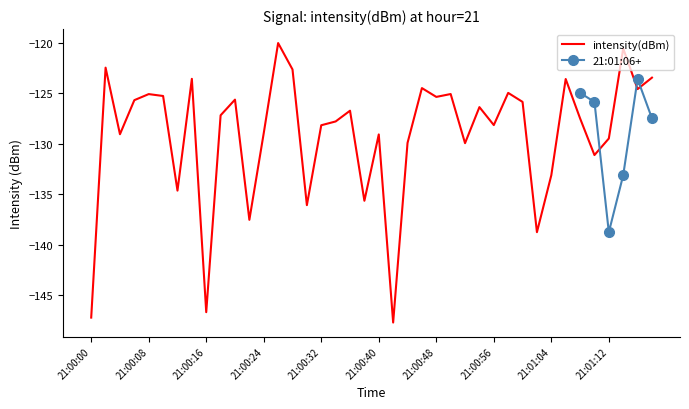

Rank the categories by value from highest to lowest.

13, 37, 21:00:08, 14, 39, 21:00:56, 33, 23, 38, 29, 25, 21:00:32, 21:00:40, 24, 10, 21:00:24, 30, 27, 18, 21:01:12, 34, 17, 28, 16, 12, 21:00:16, 20, 36, 22, 26, 35, 32, 21:00:48, 19, 15, 11, 31, 21:01:04, 21:00:00, 21